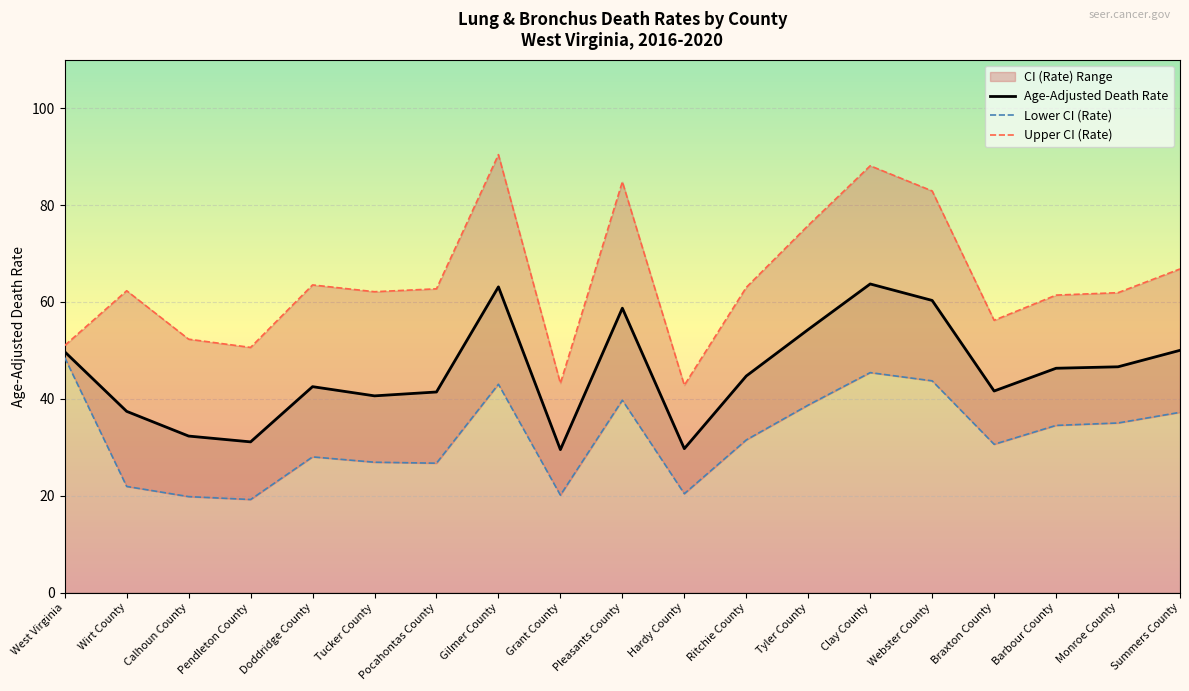

Between Grant County and Barbour County, which series saw the biggest shift?

Upper CI (Rate)